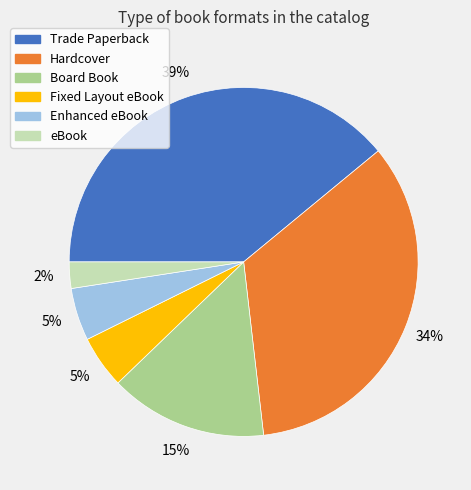

To the nearest percent, what percentage of the pie is Trade Paperback?

39%